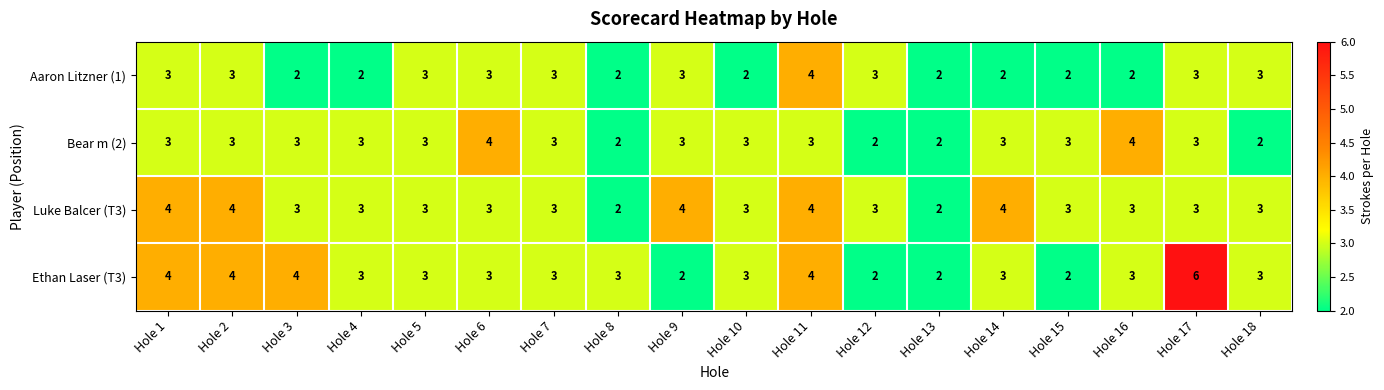

What is the total value across all series at Hole 17?

15